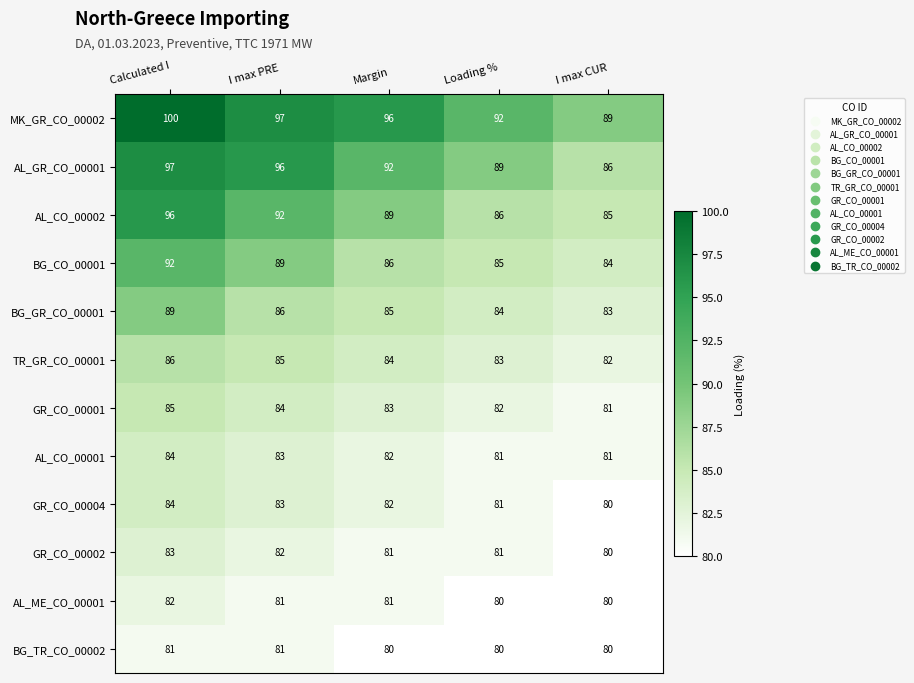

Rank the categories by BG_CO_00001 value from lowest to highest.

I max CUR, Loading %, Margin, I max PRE, Calculated I